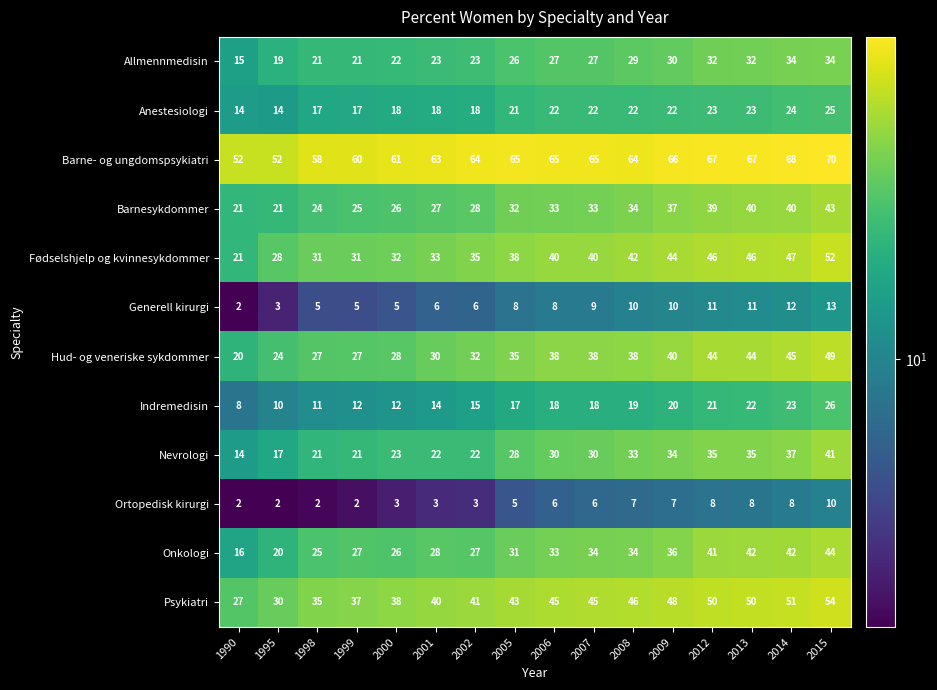

Count the number of data series in this chart.

12